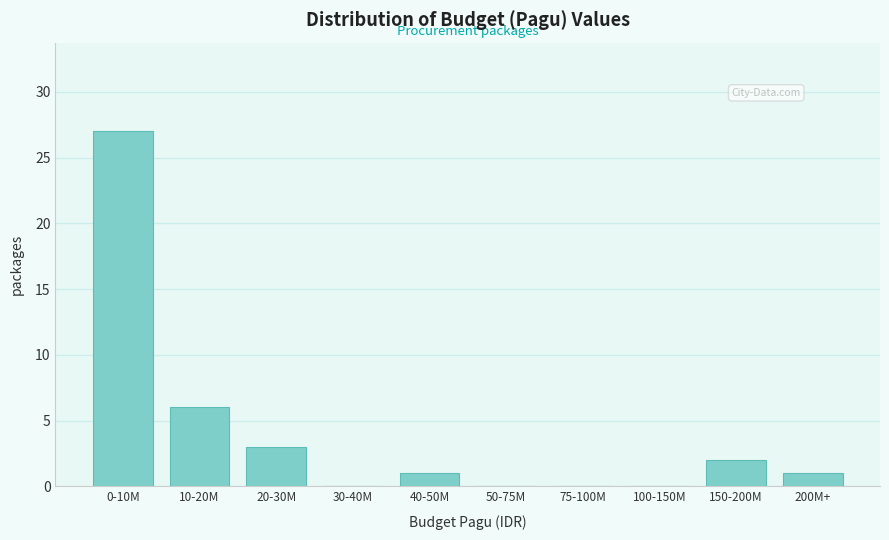

Reading right to left, extract all data points from this chart.

200M+=1	150-200M=2	100-150M=0	75-100M=0	50-75M=0	40-50M=1	30-40M=0	20-30M=3	10-20M=6	0-10M=27